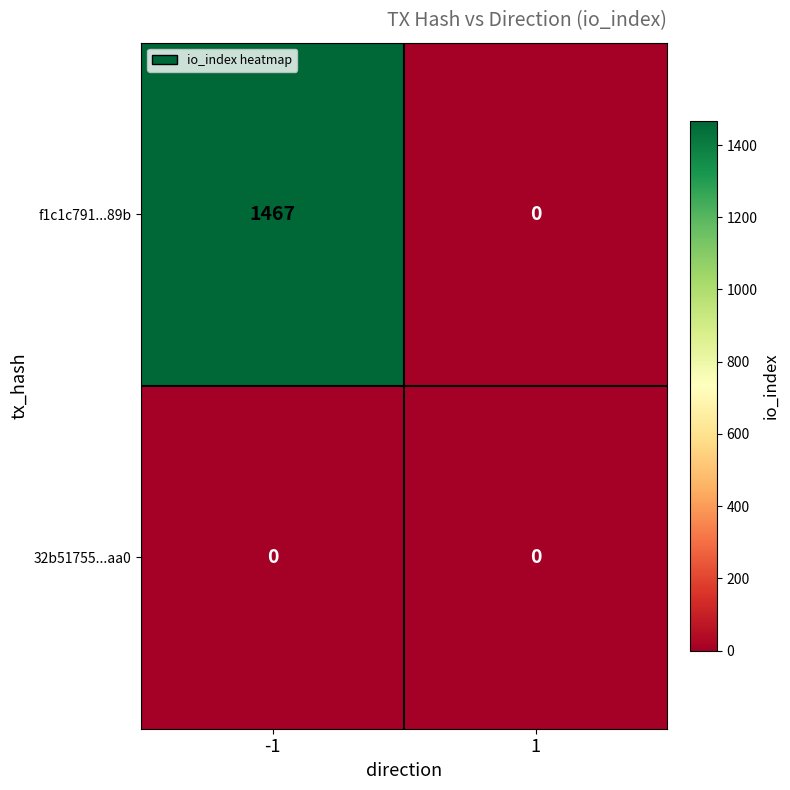

True or false: f1c1c791...89b has a value of 625 at 1.

False